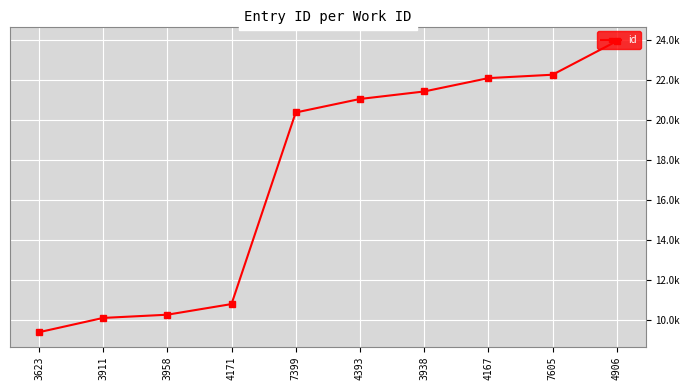

What is the label of the 4th point from the left?

4171